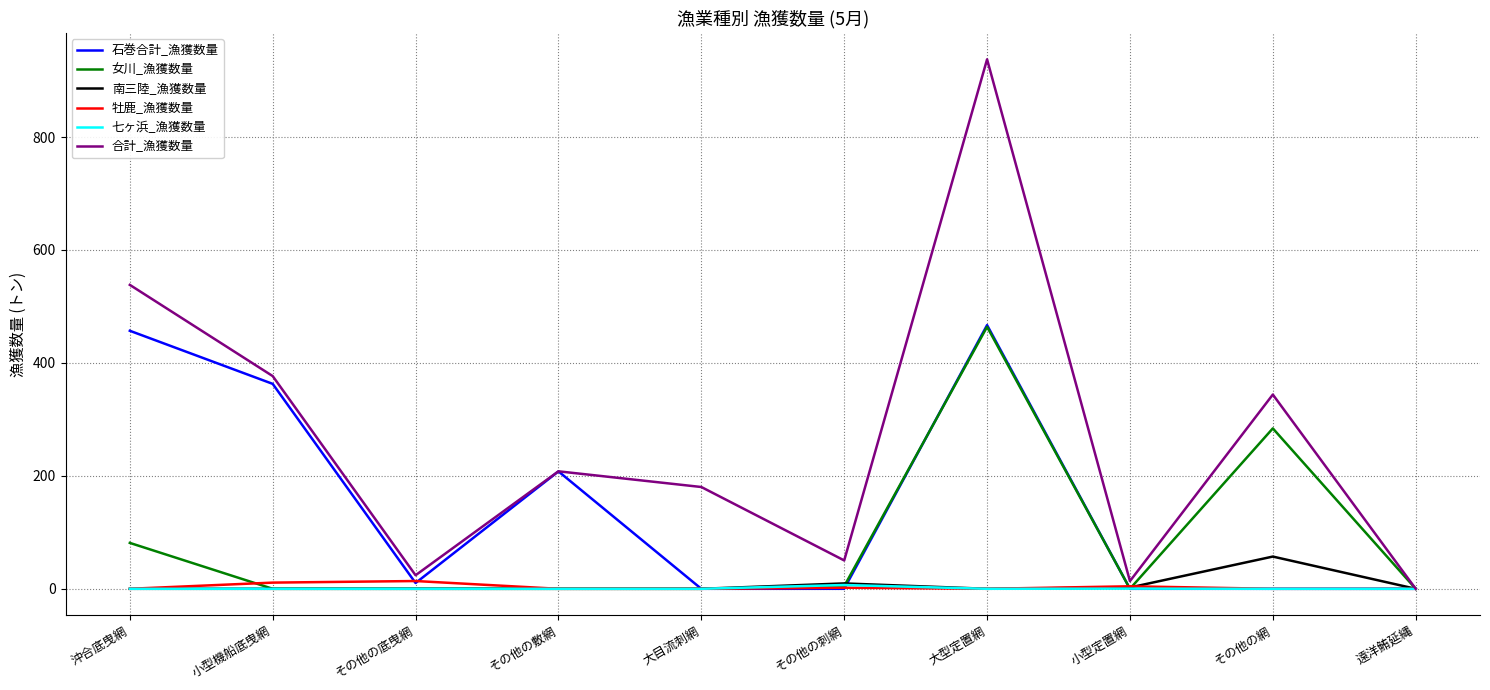

What are all the series names shown in the legend?

石巻合計_漁獲数量, 女川_漁獲数量, 南三陸_漁獲数量, 牡鹿_漁獲数量, 七ヶ浜_漁獲数量, 合計_漁獲数量